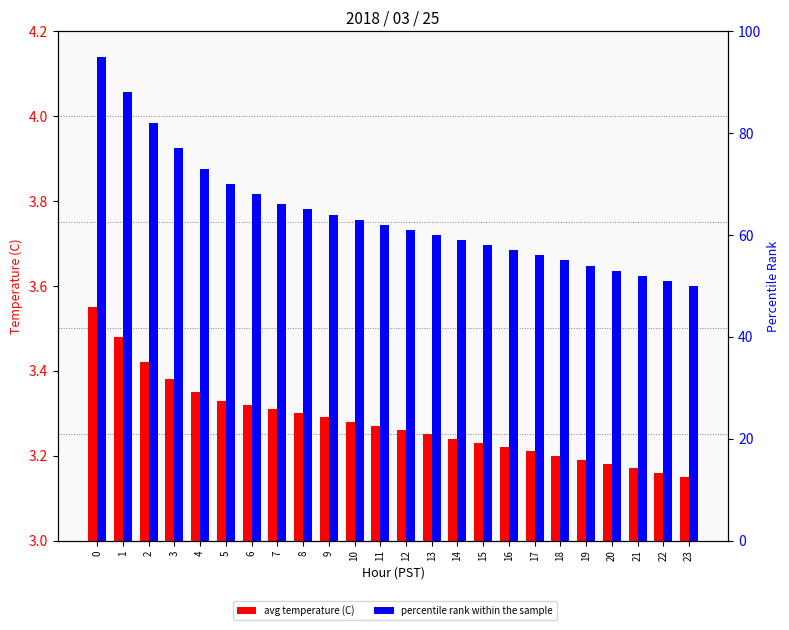

What is the sum of the percentile rank within the sample values at 10 and 14?

122.0